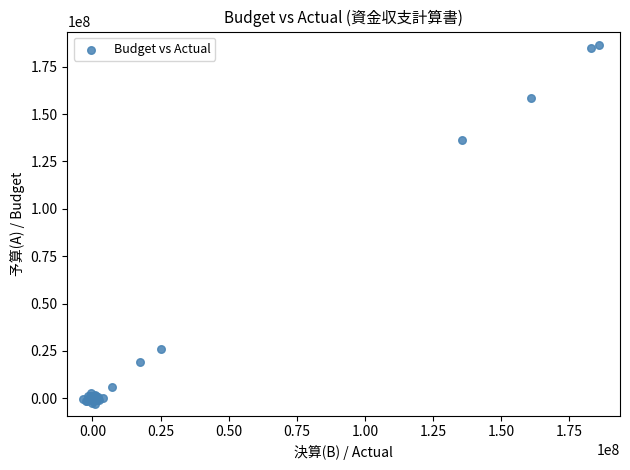

What Y value in the scatter plot is closest to 91576445?

136223819.8